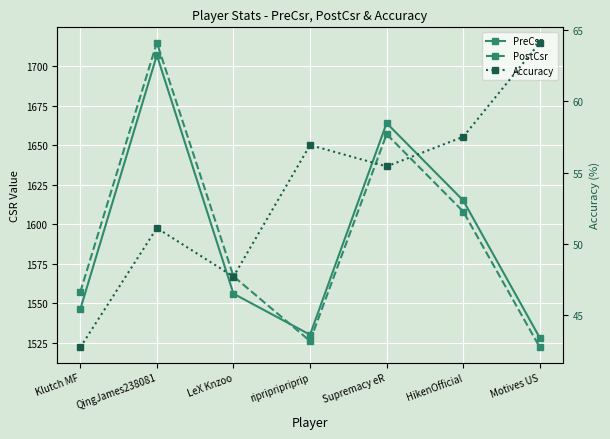

How many series are shown in this chart?

3